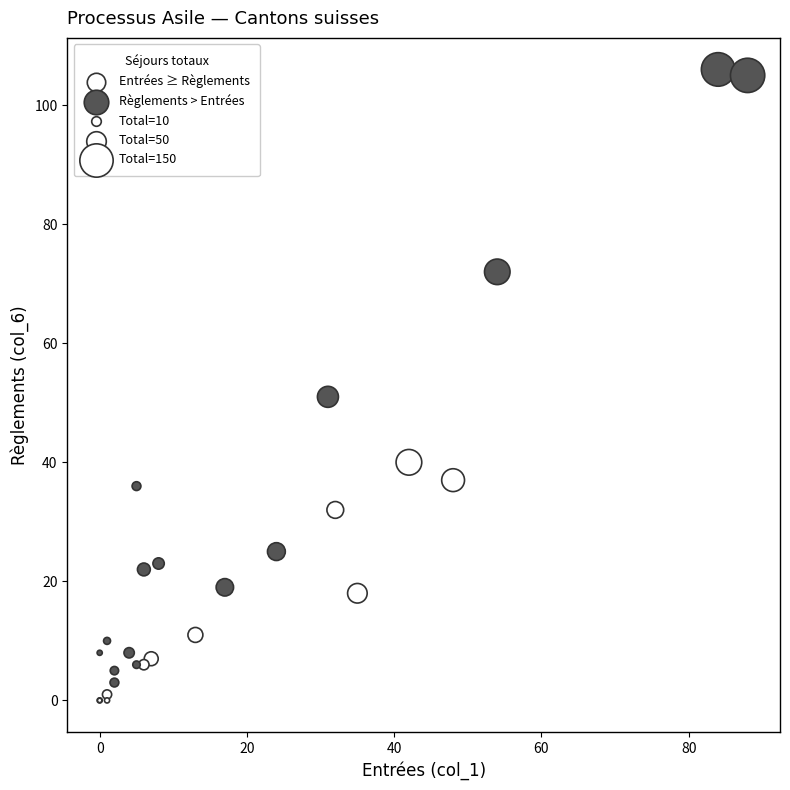

Which series has the widest spread of Y values?

Règlements > Entrées